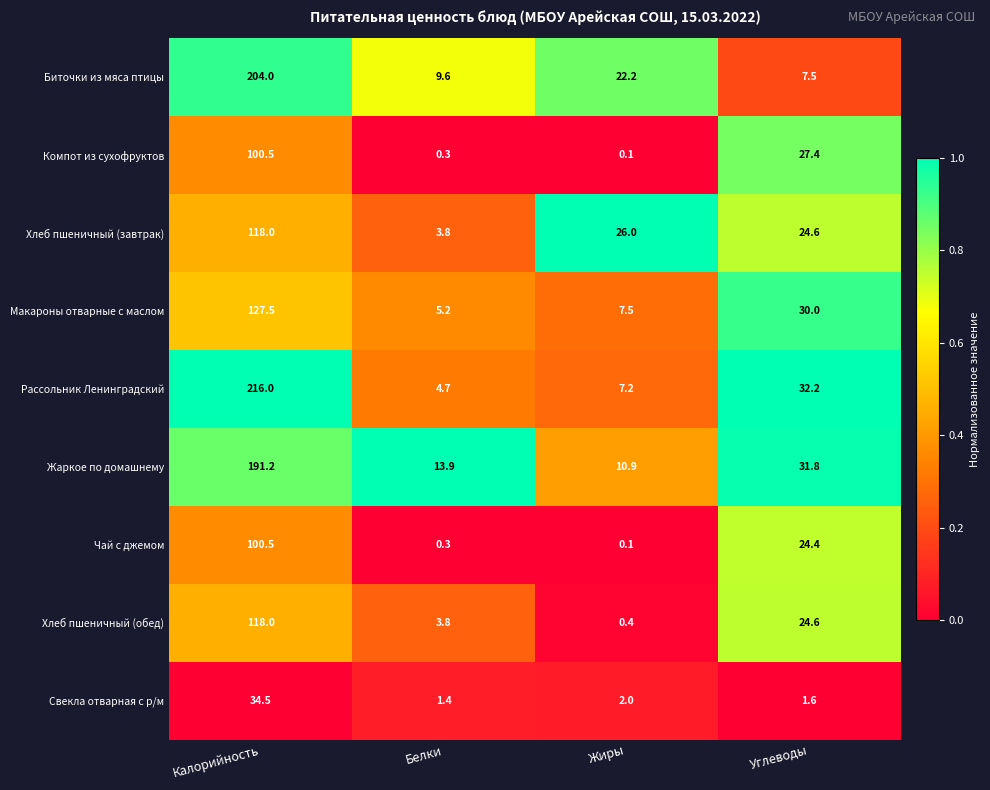

The value of Свекла отварная с р/м at Жиры is 2.0. True or false?

True